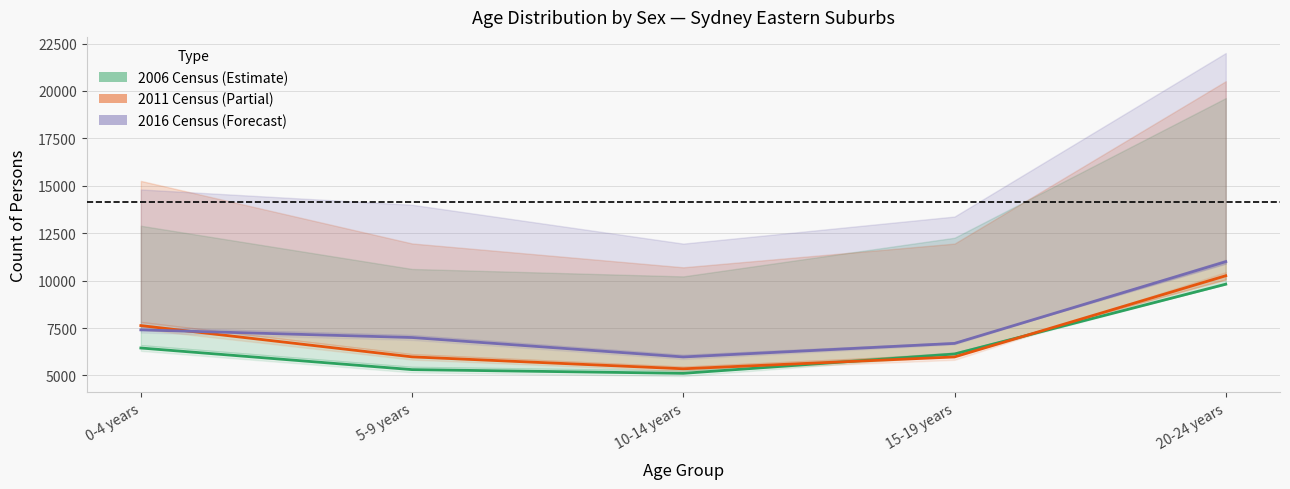

What is the spread (max minus min) of values at 10-14 years?

864.0